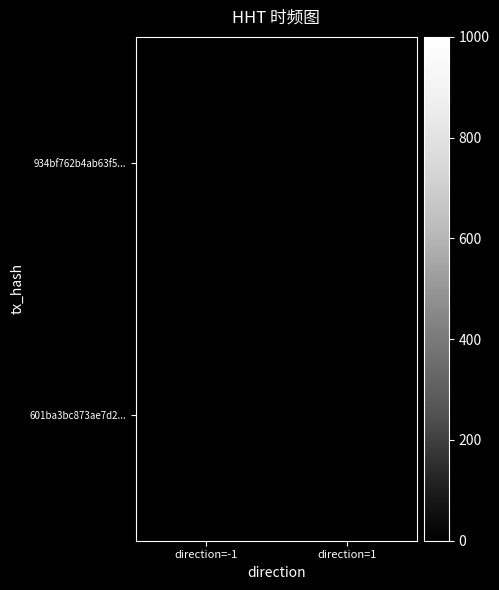

How many distinct data groups are displayed?

2